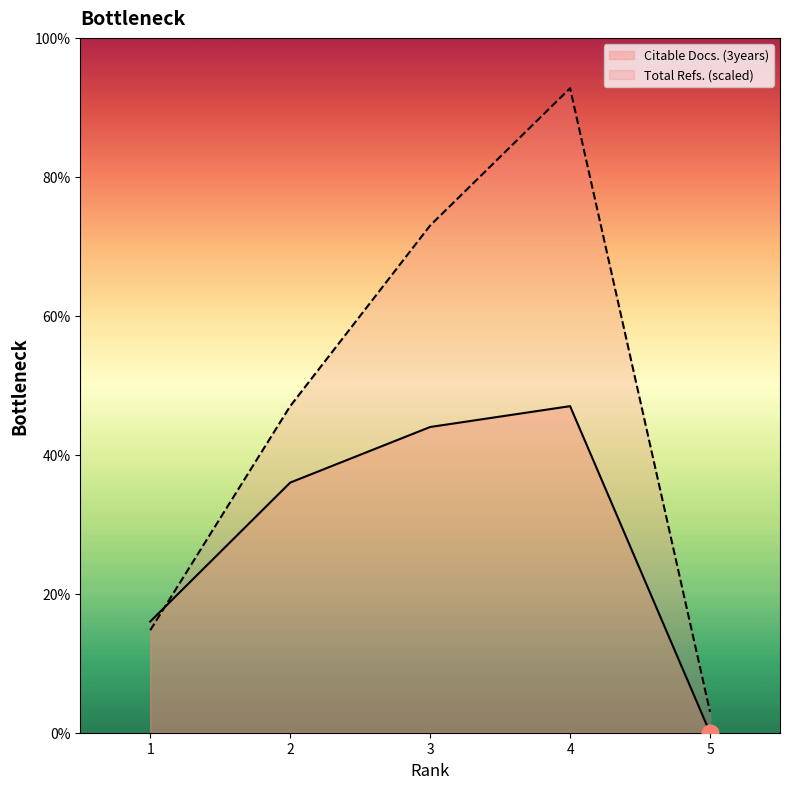

How many interior local peaks does the Citable Docs. (3years) series have?

1